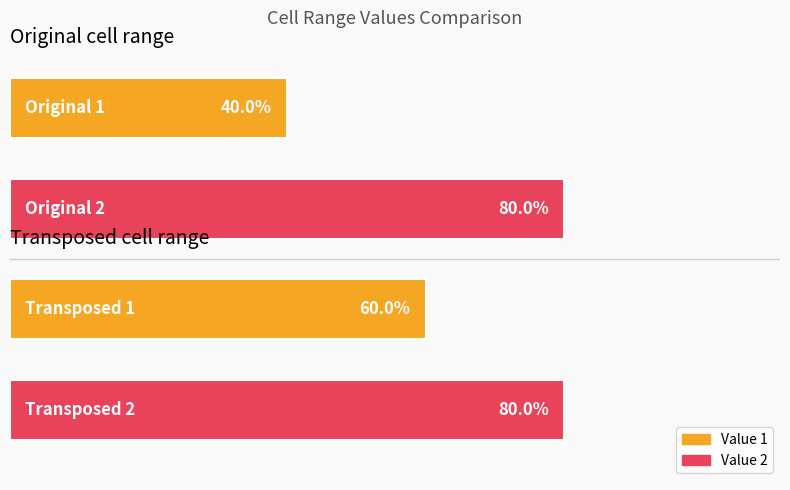

Is it true that the value at 1 is 4?

False